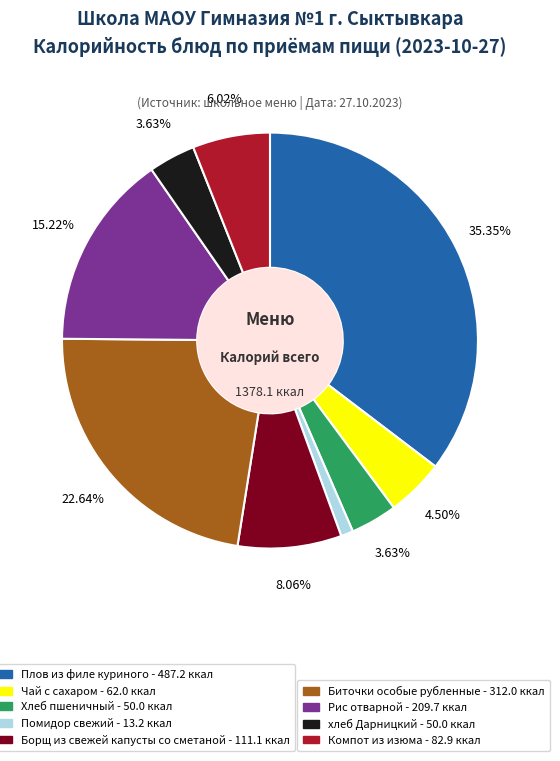

Is there a majority slice in this chart?

No